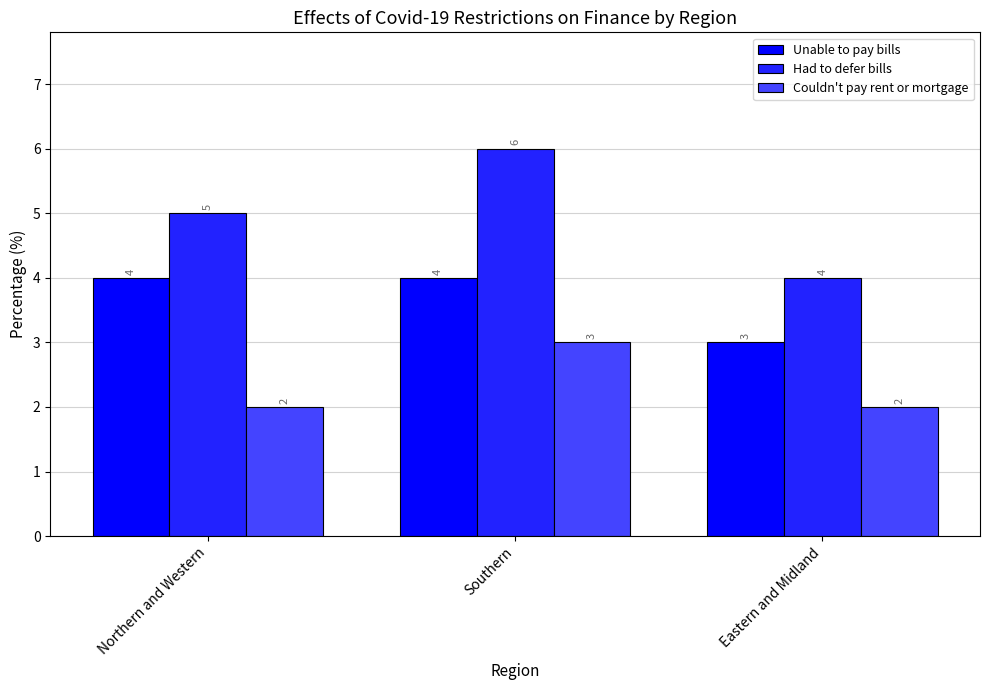

Where is Unable to pay bills nearest to the value 3?

Eastern and Midland